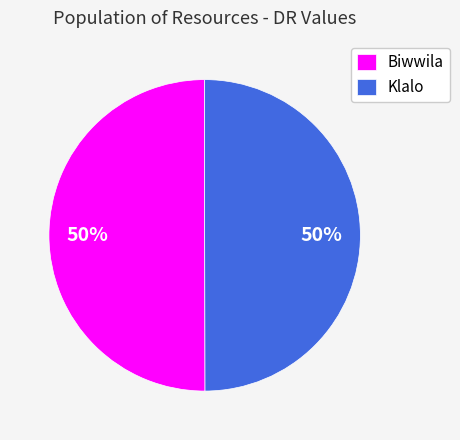

To the nearest percent, what percentage of the pie is Klalo?

50%